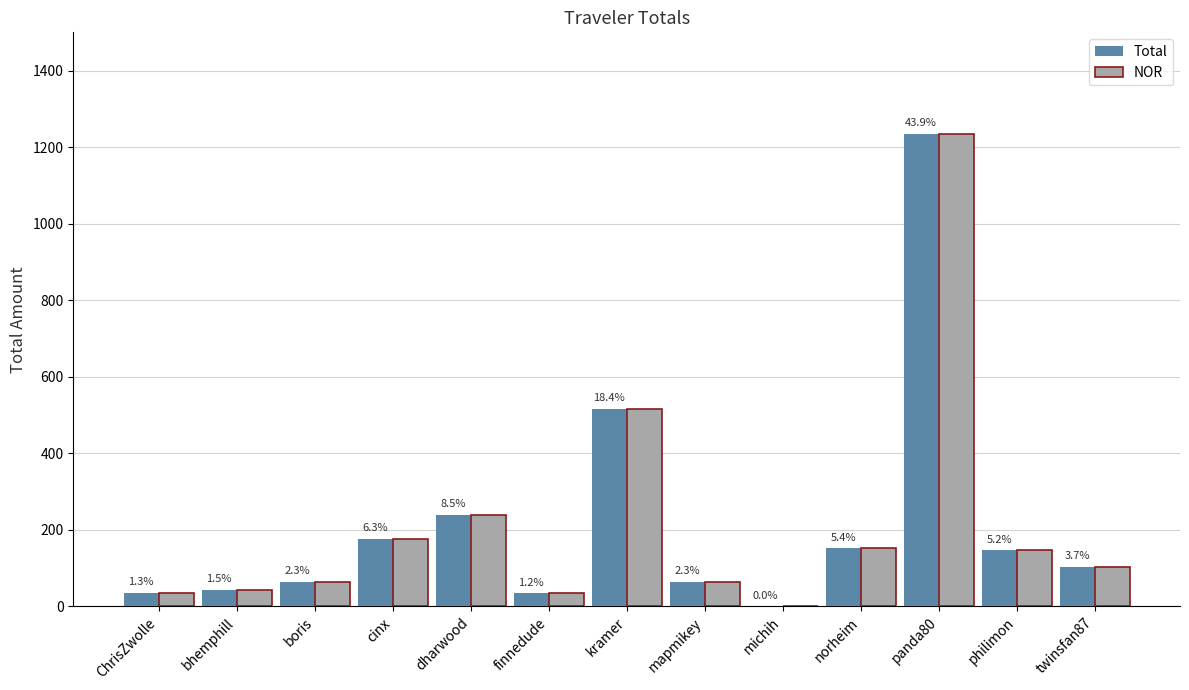

What is the average value of the NOR series?

216.2